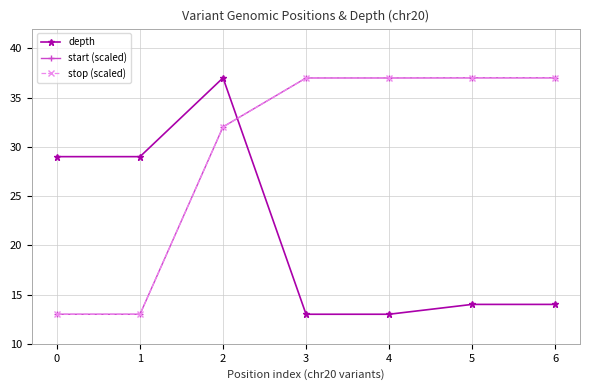

Does the chart have visible grid lines?

Yes